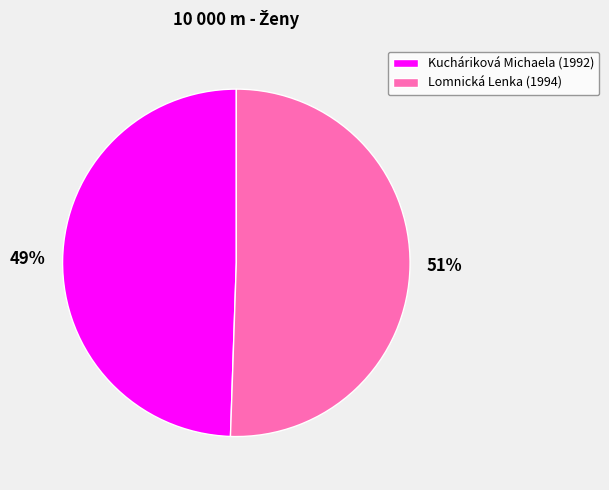

To the nearest percent, what portion does Kucháriková Michaela represent?

49%